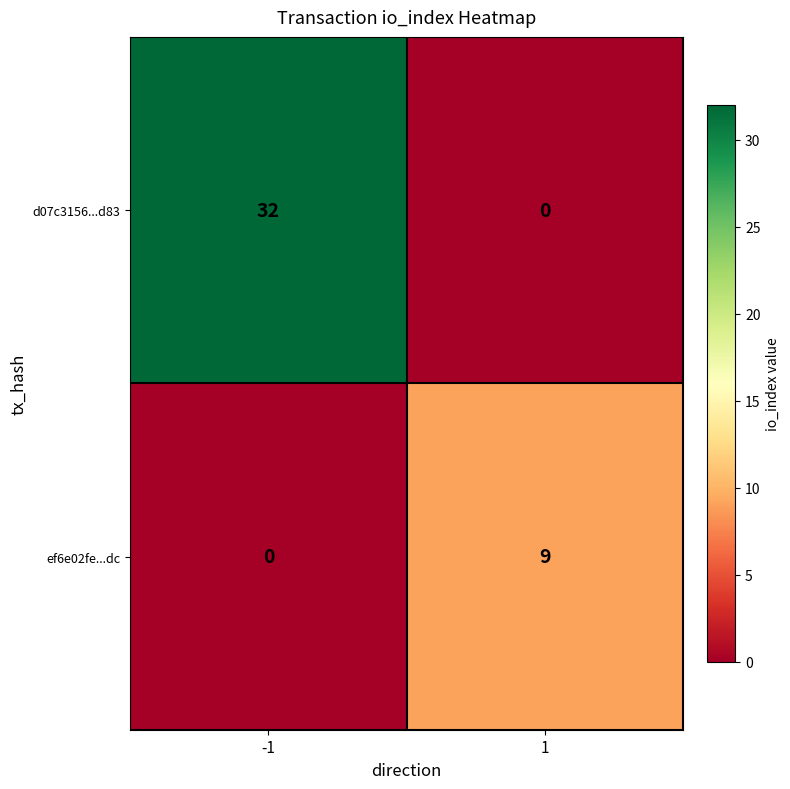

True or false: d07c3156...d83 has a value of -10 at 1.

False